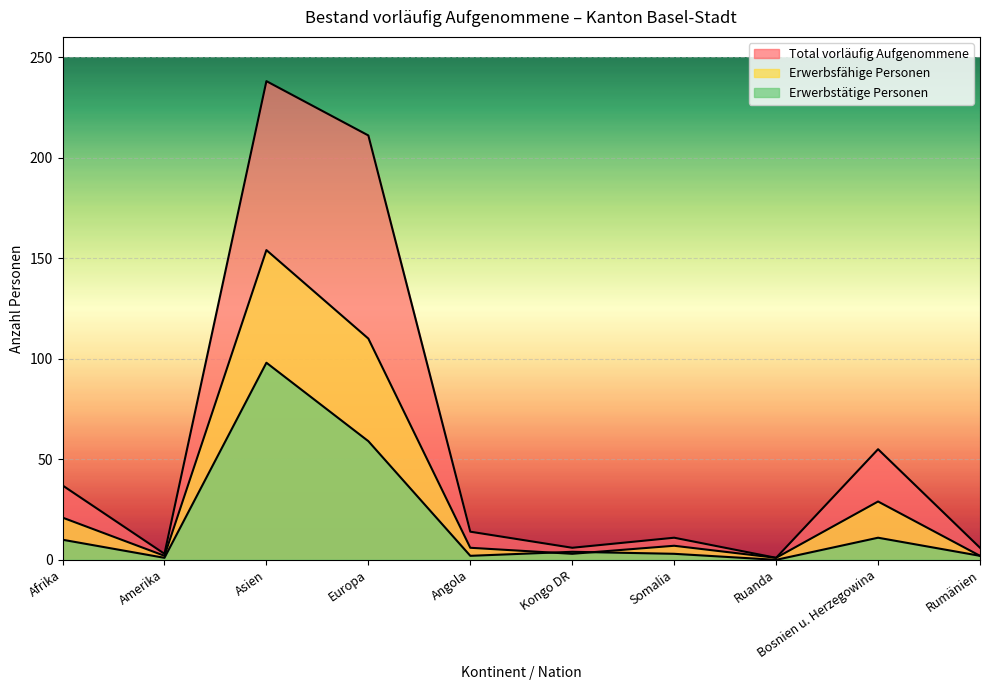

What is the average value of the Erwerbstätige Personen series?

19